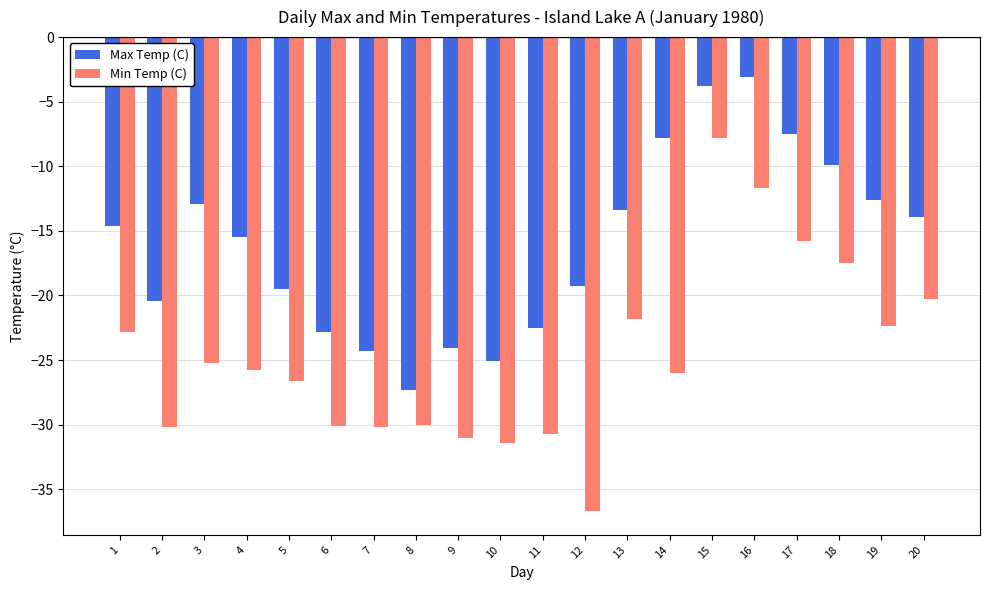

What is the total value across all series at 17?

-23.3